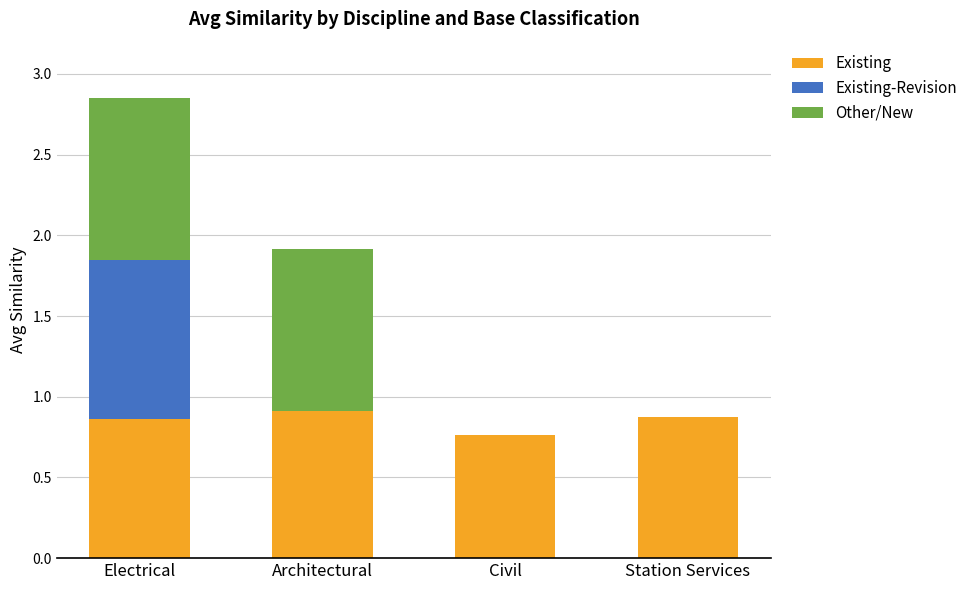

Is it true that Existing equals 1.3 at Electrical?

False